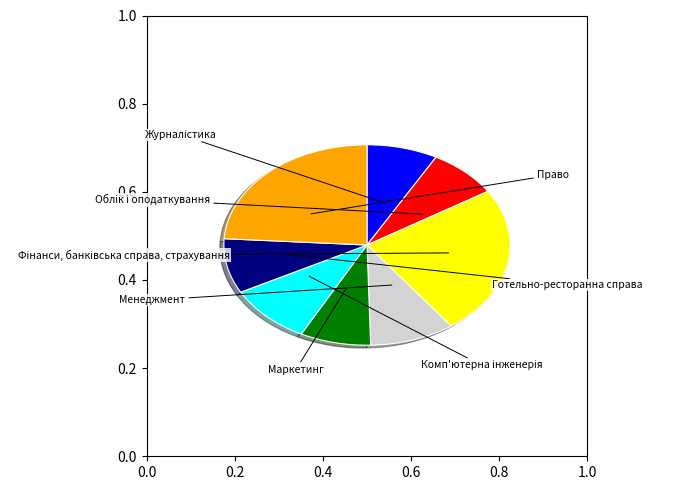

Between Маркетинг and Право, which is larger?

Право